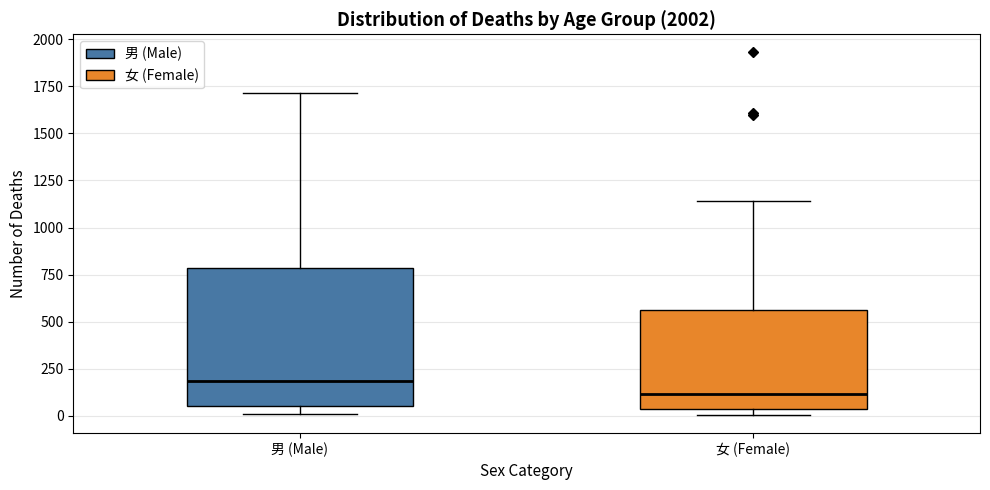

Reading left to right, transcribe this box plot: for each box, give where its median line is, the range the box spans, and where its two whiskers end, as read against the y-axis. The values are not printed on the chart, so give them approximately, as read against the axis.

男 (Male): median 200, box 50 to 800, whiskers 0 to 1700
女 (Female): median 100, box 50 to 550, whiskers 0 to 1150